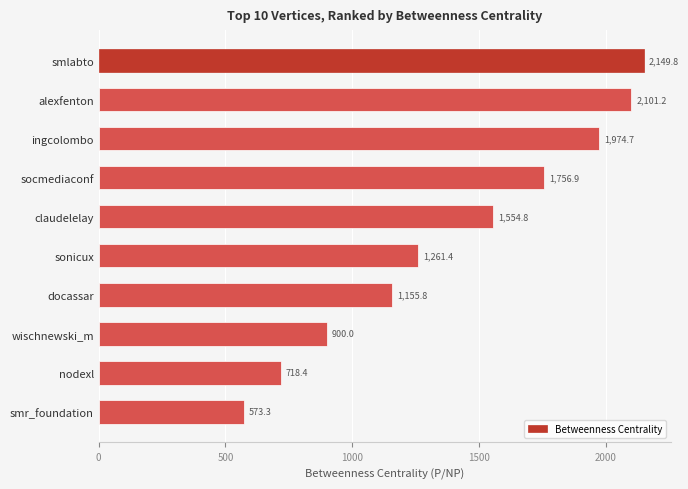

Reading top to bottom, what are all the values shown in this chart?

2149.8	2101.2	1974.7	1756.9	1554.8	1261.4	1155.8	900.0	718.4	573.3